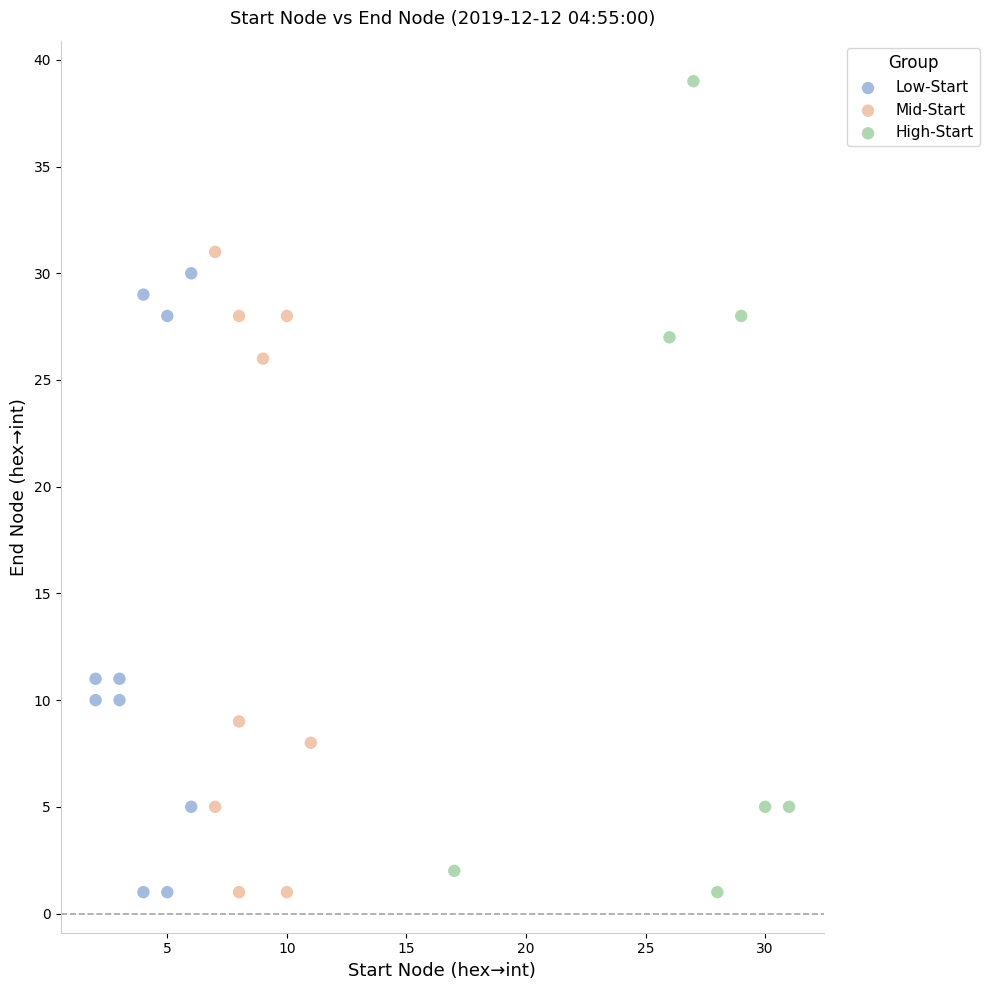

Which series reaches the maximum Y coordinate?

High-Start